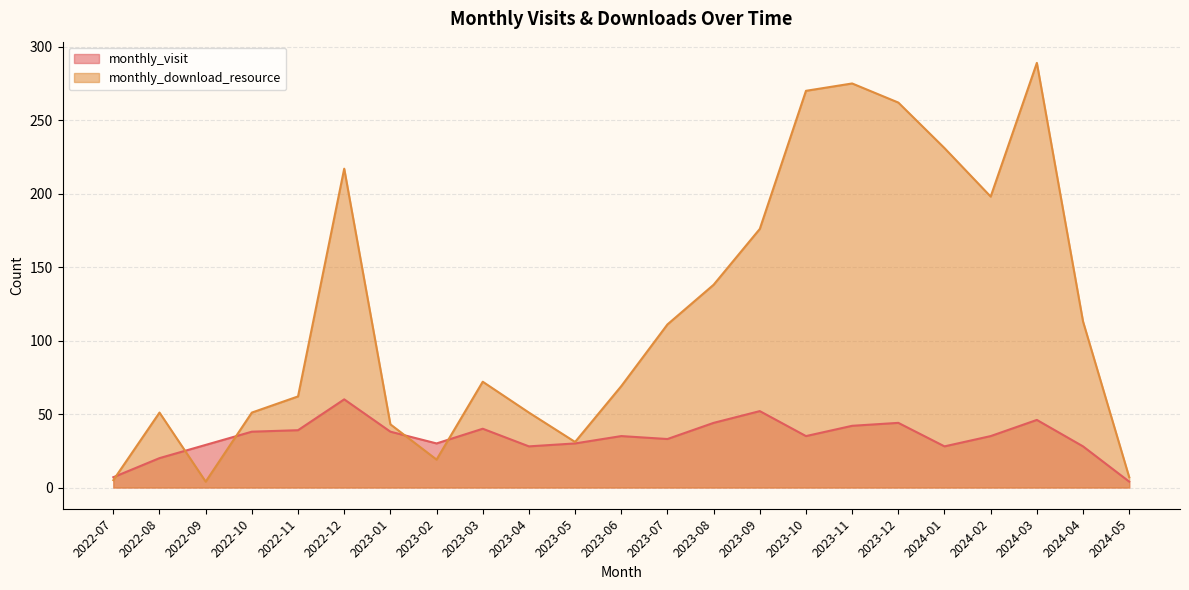

At which label does monthly_download_resource reach its minimum?

2022-09